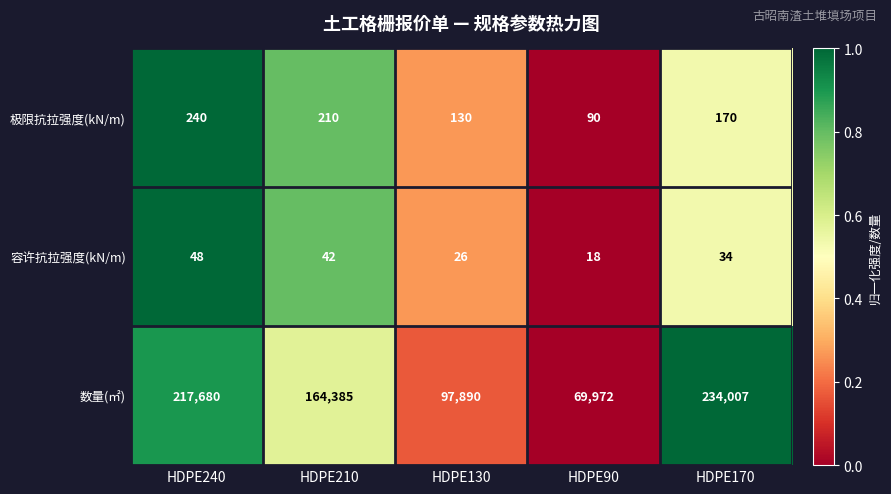

Rank the categories by 容许抗拉强度(kN/m) value from lowest to highest.

HDPE90, HDPE130, HDPE170, HDPE210, HDPE240